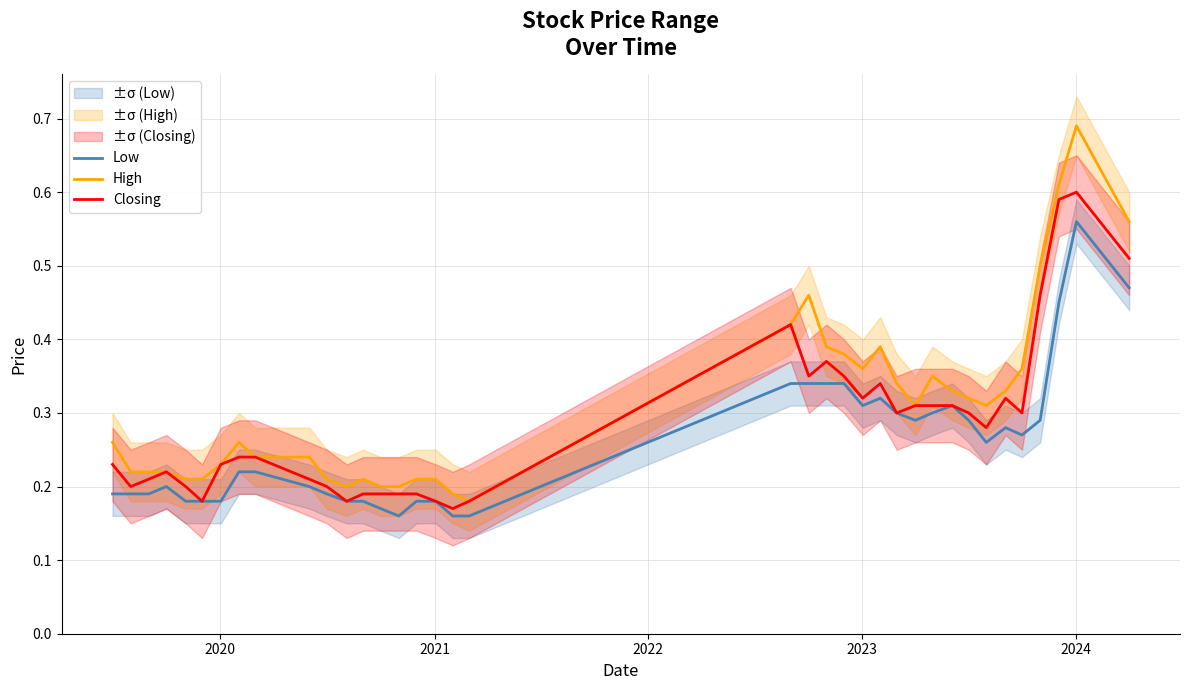

At 2023, list the series in order from largest to smallest.

High, Closing, Low